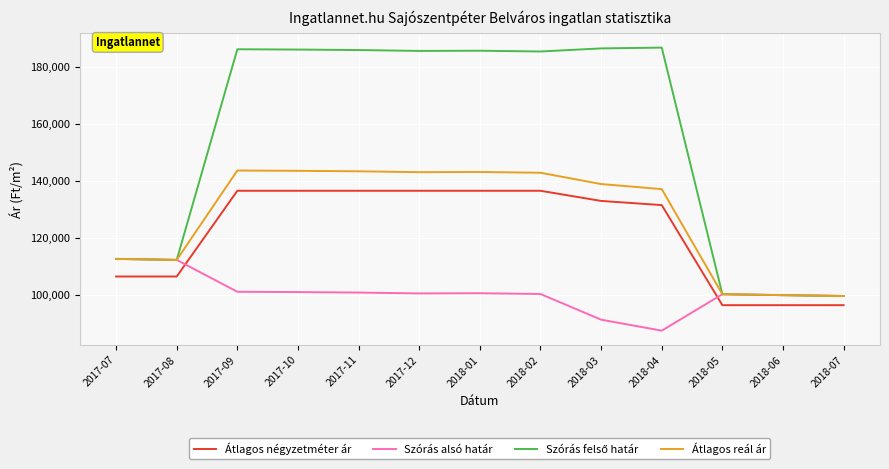

True or false: Átlagos négyzetméter ár and Átlagos reál ár intersect in this chart.

False